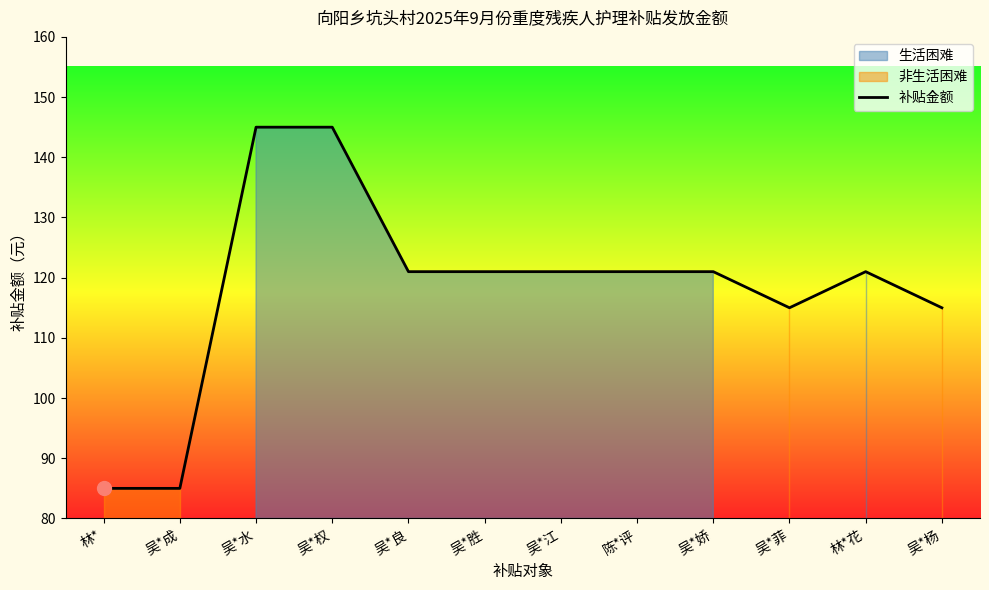

Where is the first local minimum?

吴*菲